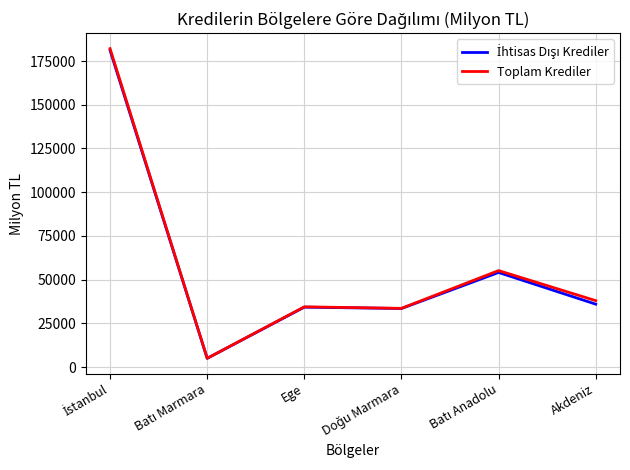

The Toplam Krediler series shows 11652.3 at Ege. True or false?

False